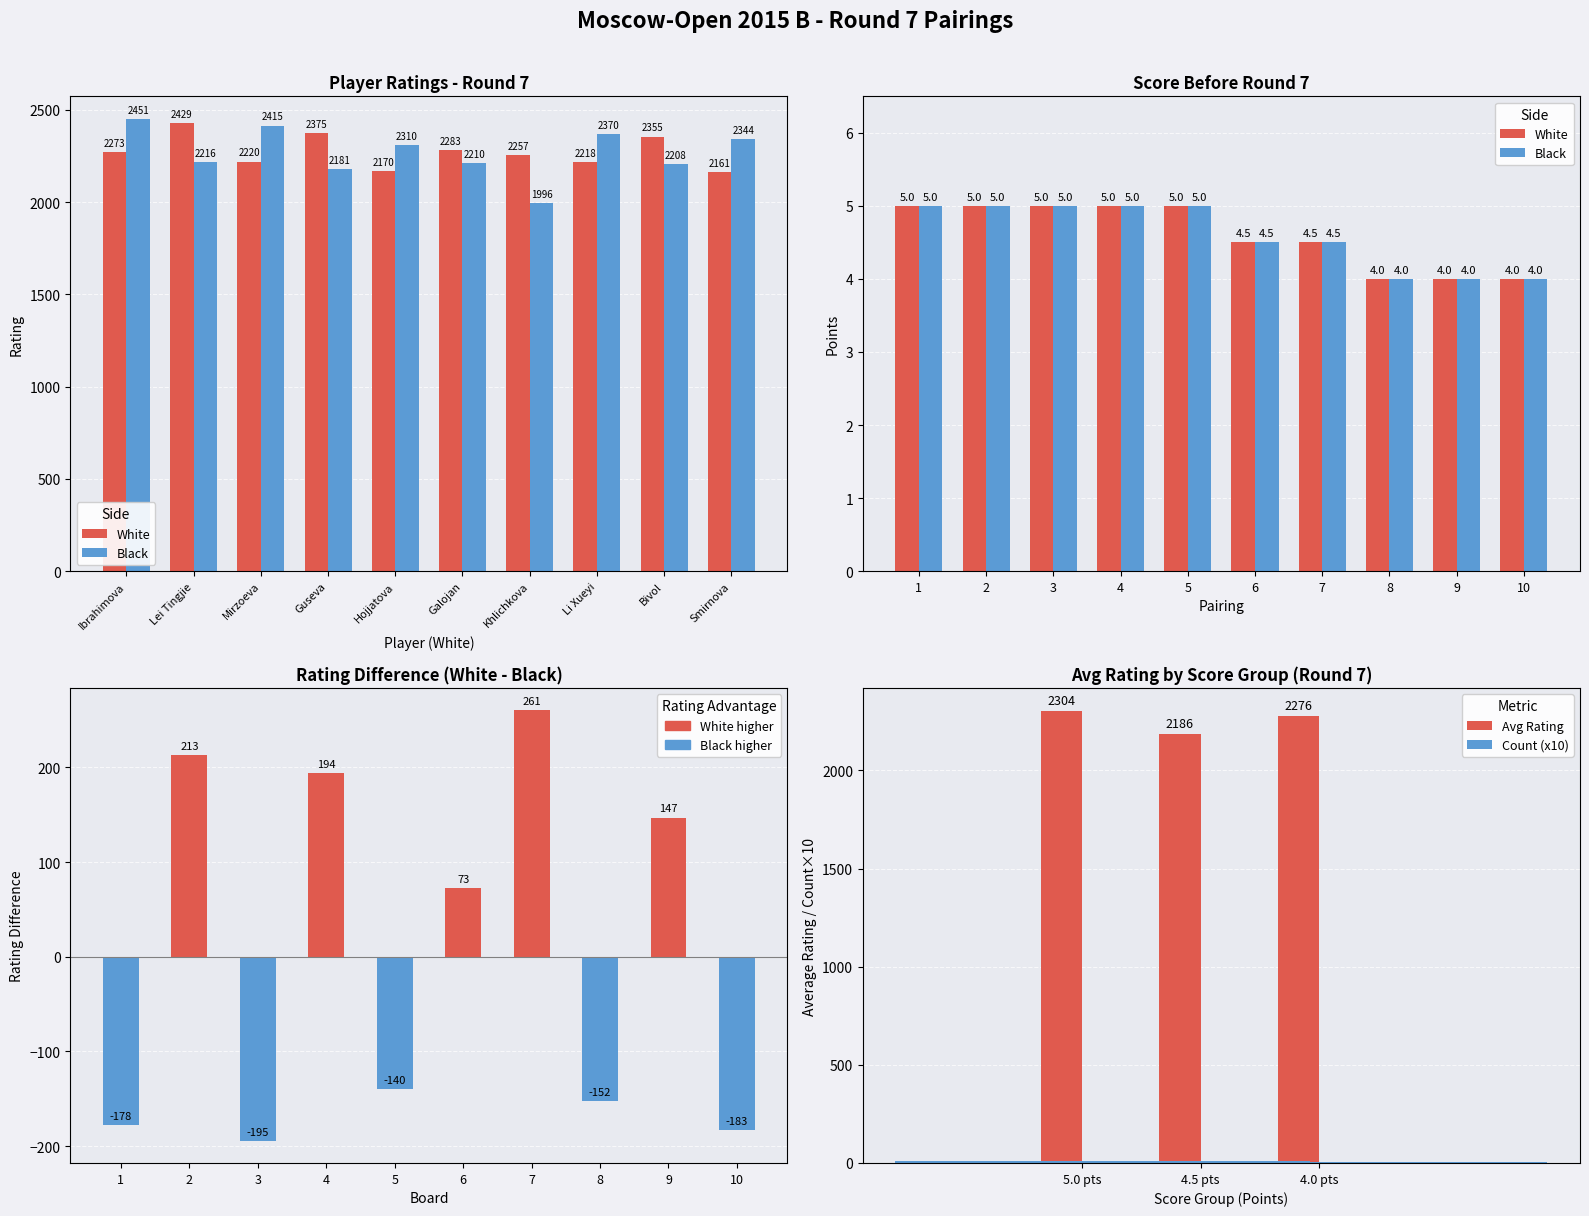

True or false: White has a value of 787 at Bivol.

False